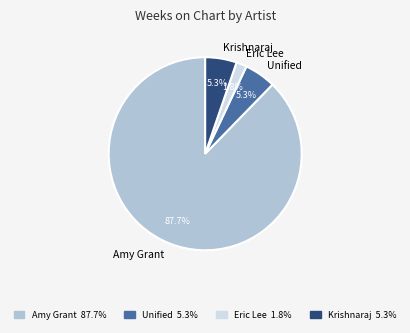

Which has a higher value, Eric Lee or Krishnaraj?

Krishnaraj